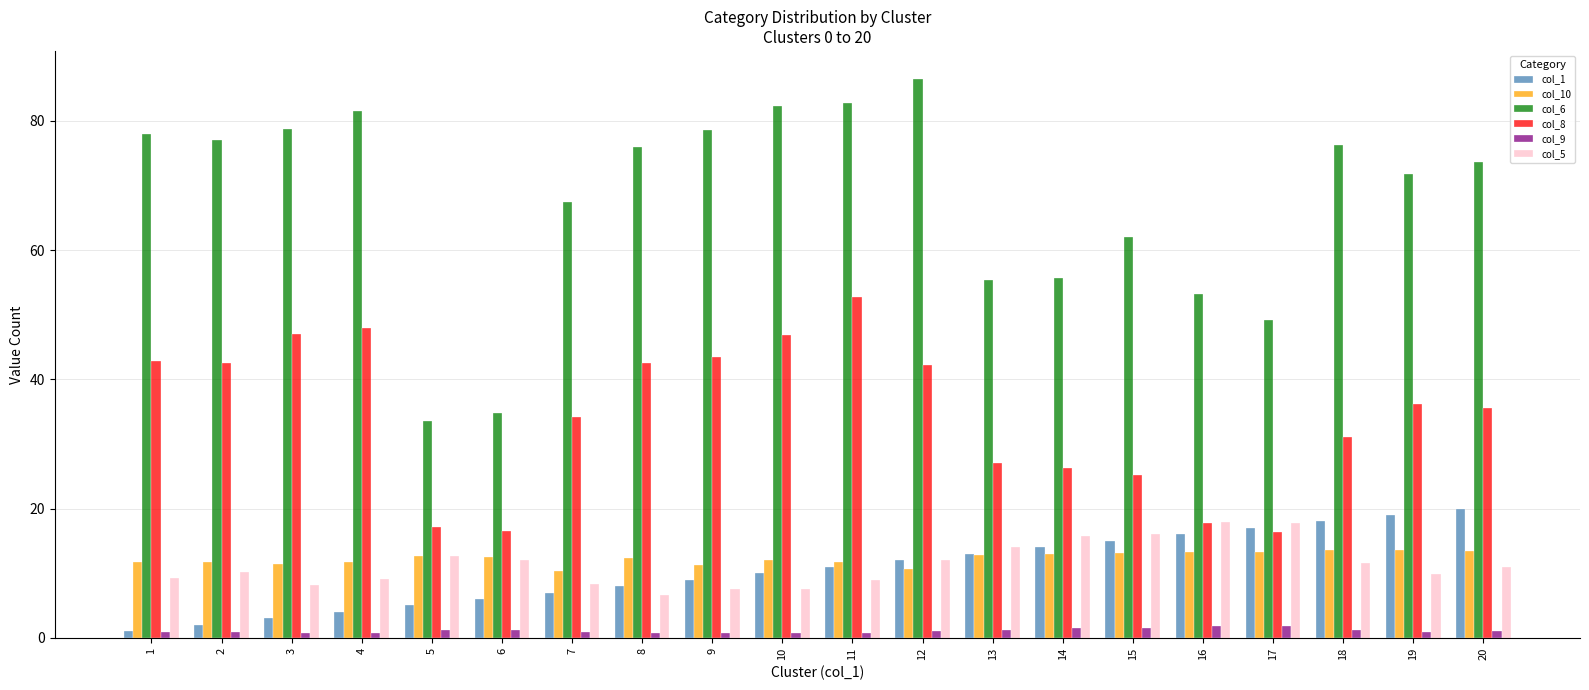

What is the value of the col_9 bar at the 7th from the left?

0.8